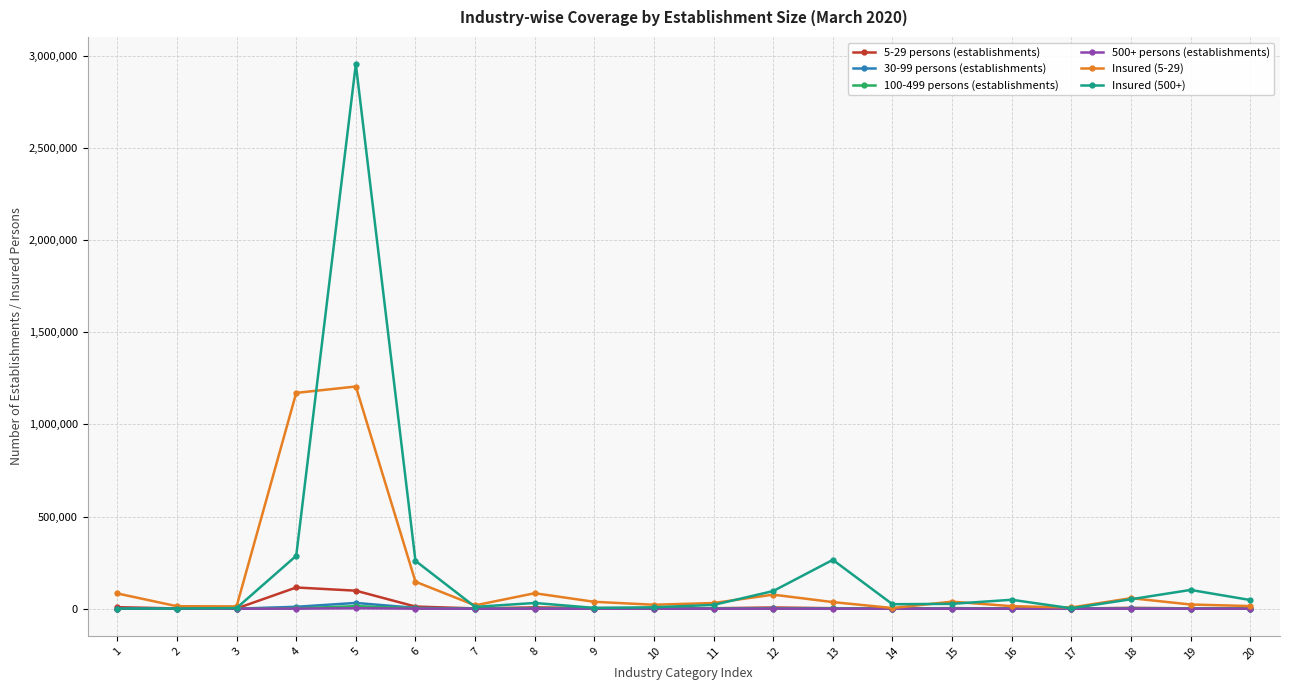

How many lines are shown in the chart?

6